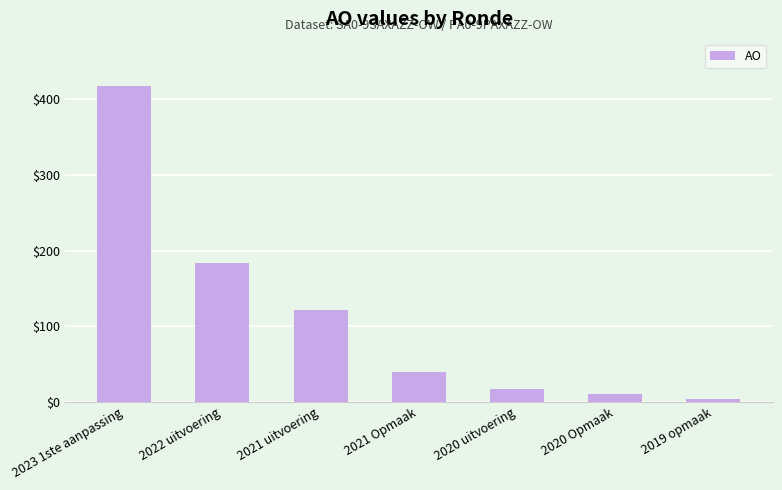

Reading right to left, transcribe all the data shown in this chart.

4	10	17	40	121	183	418